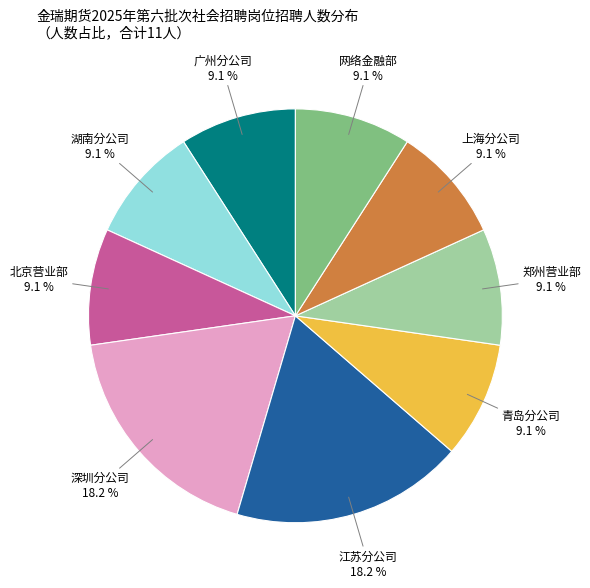

Is there a majority slice in this chart?

No